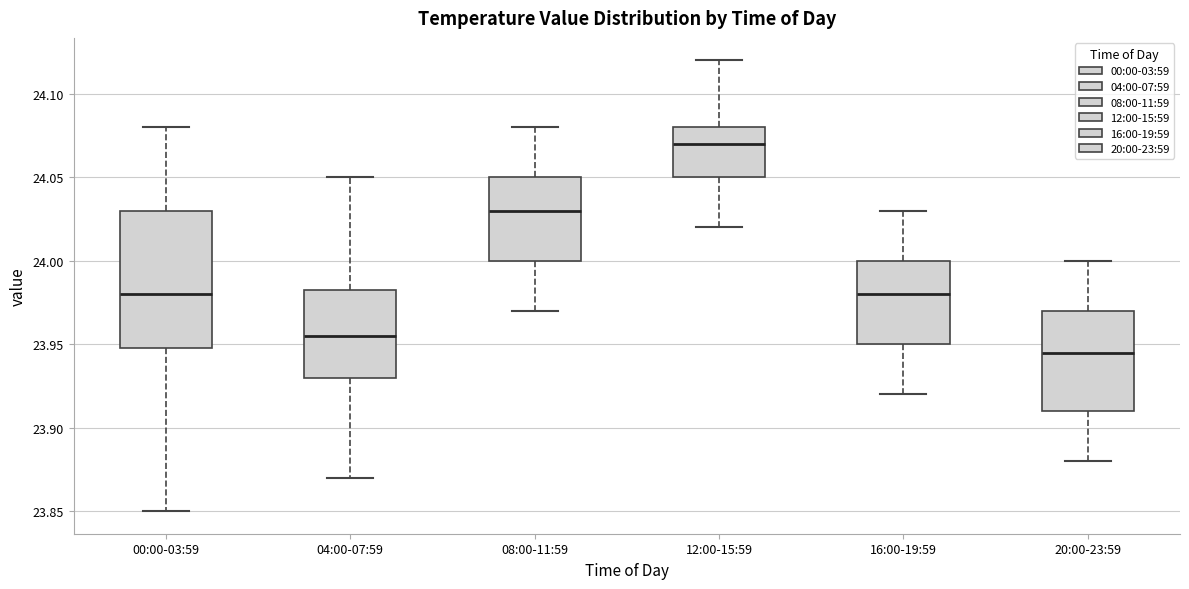

Reading left to right, read every box against the y-axis: the position of its median line, the range the box covers, and the ends of its whiskers. The values are not printed on the chart, so give them approximately, as read against the axis.

00:00-03:59: median 23.980, box 23.950 to 24.030, whiskers 23.850 to 24.080
04:00-07:59: median 23.955, box 23.930 to 23.985, whiskers 23.870 to 24.050
08:00-11:59: median 24.030, box 24.000 to 24.050, whiskers 23.970 to 24.080
12:00-15:59: median 24.070, box 24.050 to 24.080, whiskers 24.020 to 24.120
16:00-19:59: median 23.980, box 23.950 to 24.000, whiskers 23.920 to 24.030
20:00-23:59: median 23.945, box 23.910 to 23.970, whiskers 23.880 to 24.000